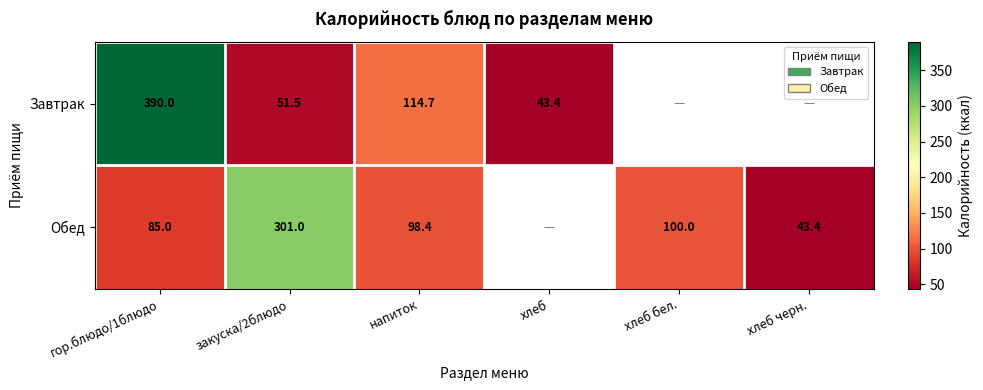

The Завтрак series shows 26.9 at хлеб. True or false?

False